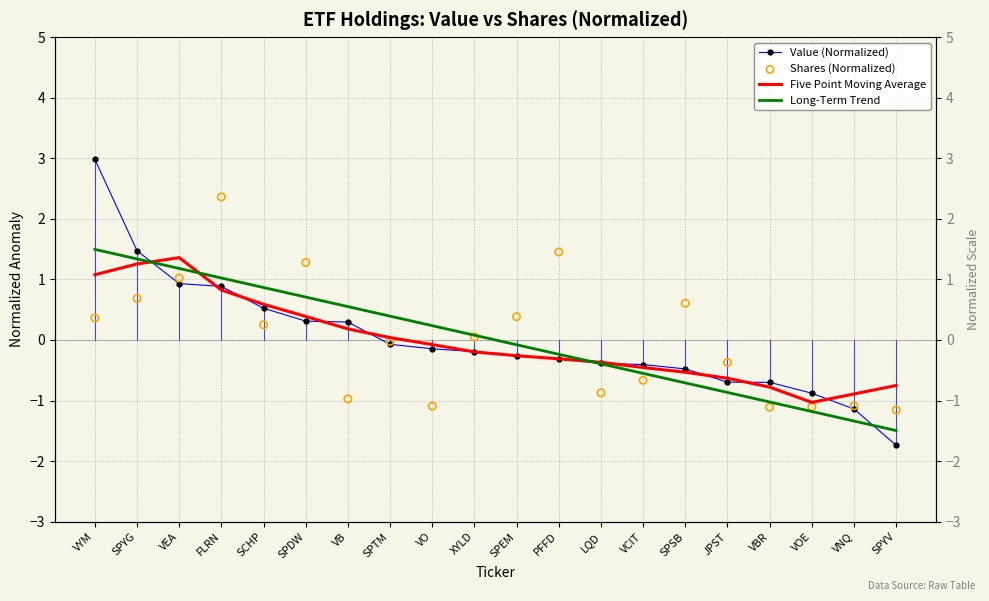

What is the total value across all series at VB?

0.1